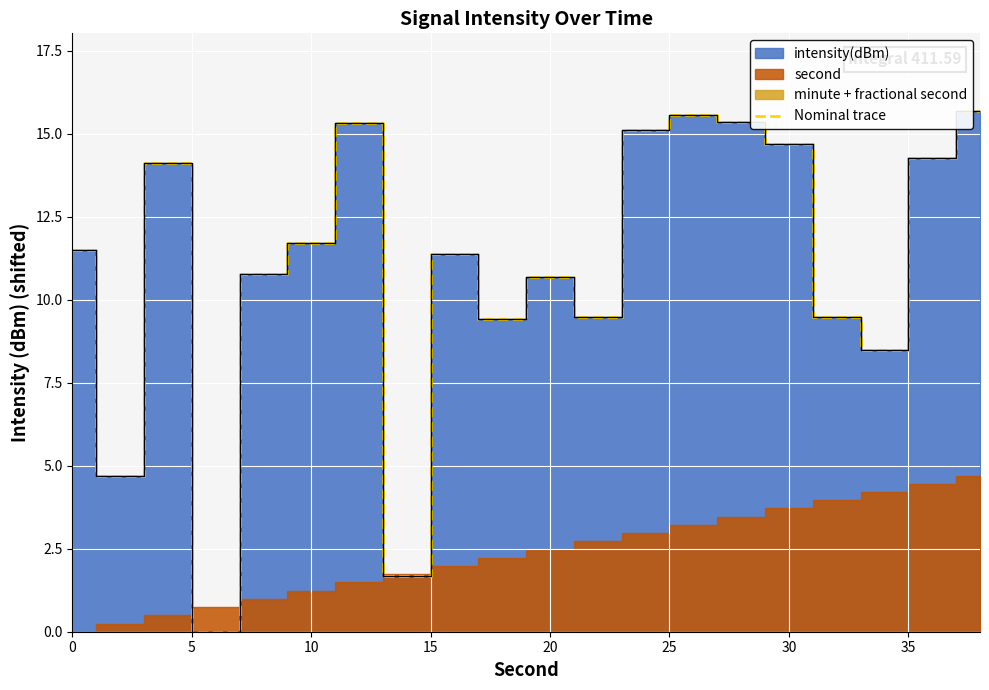

How many lines are shown in the chart?

1